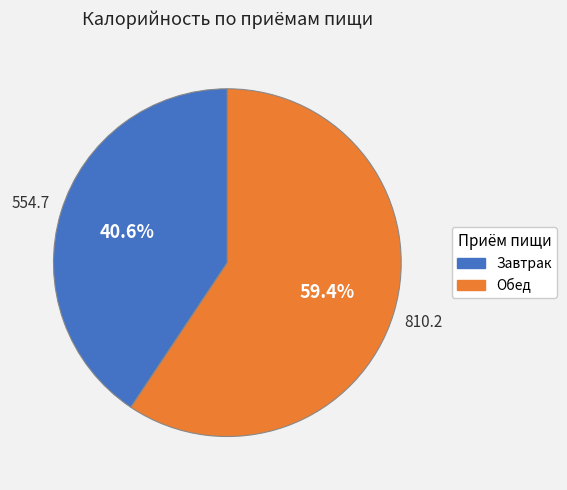

The Обед slice represents 59% of the pie. True or false?

True